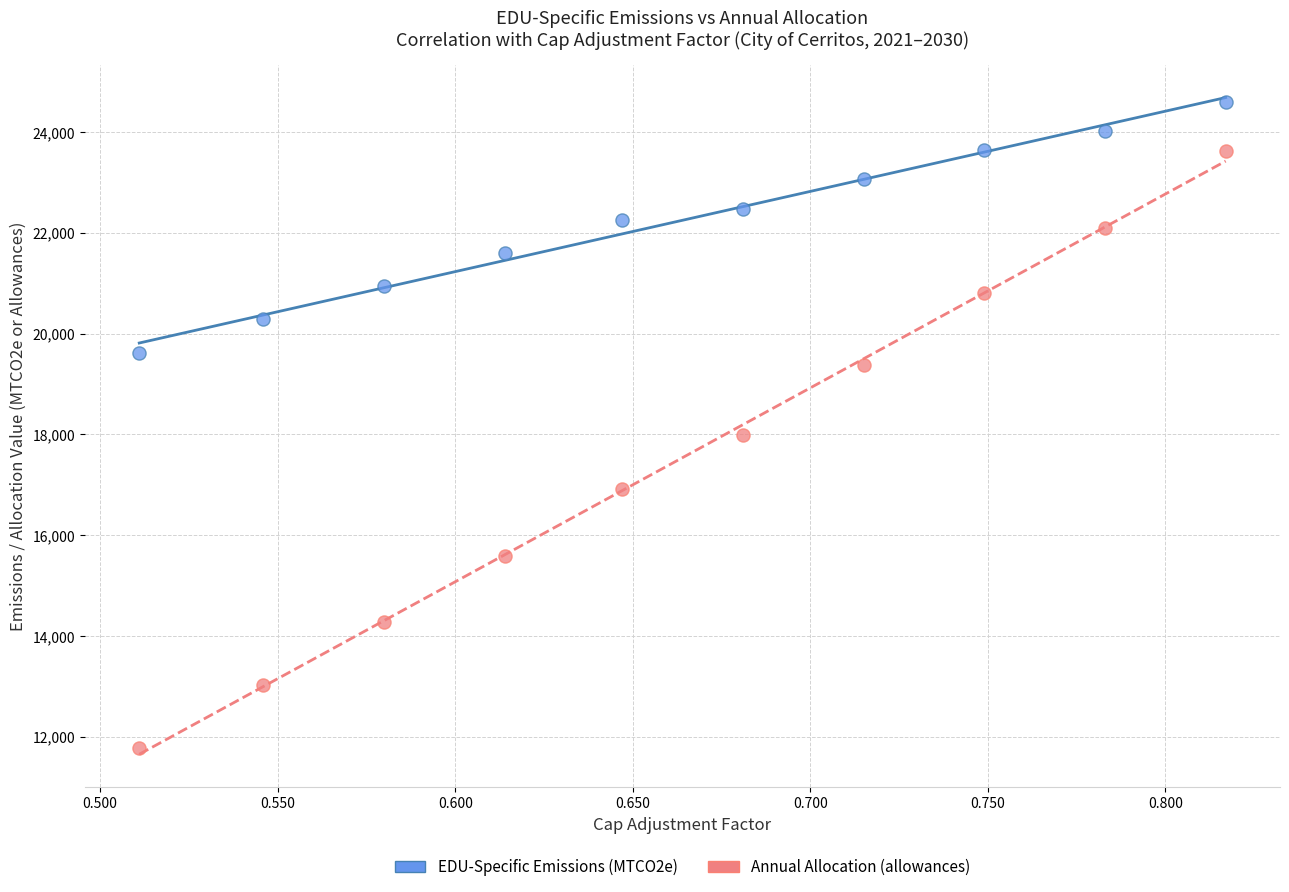

Which series has the widest spread of Y values?

Annual Allocation (allowances)